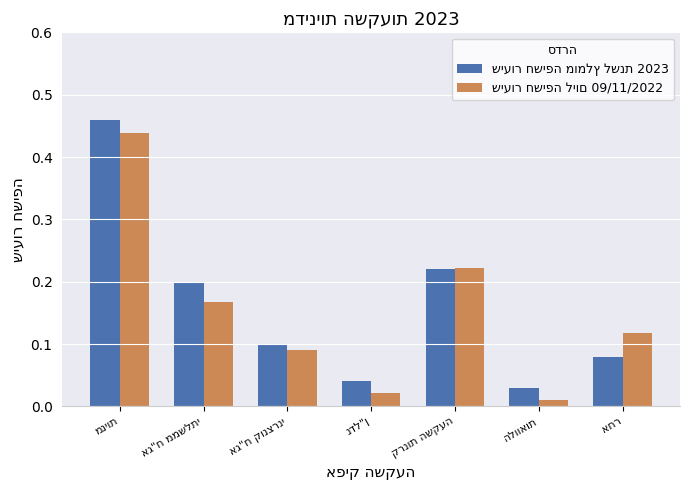

Reading left to right, extract all data points from this chart.

שיעור חשיפה מומלץ לשנת 2023: 0.5	0.2	0.1	0.0	0.2	0.0	0.1
שיעור חשיפה ליום 09/11/2022: 0.4	0.2	0.1	0.0	0.2	0.0	0.1